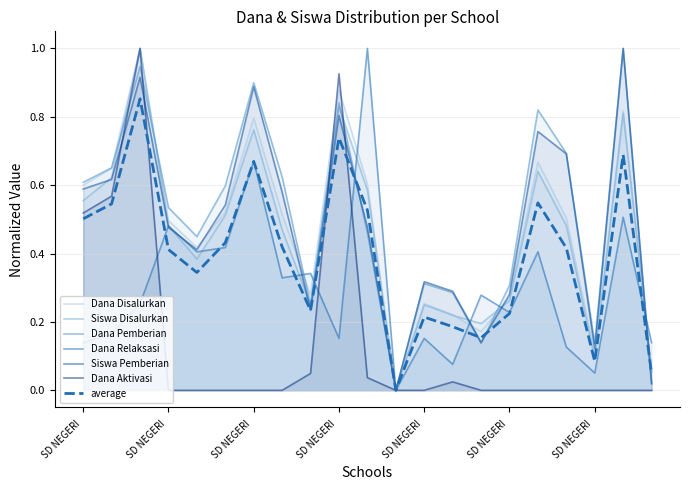

What is the label of the 14th point from the right?

SD NEGERI 1 TANGKILSARI